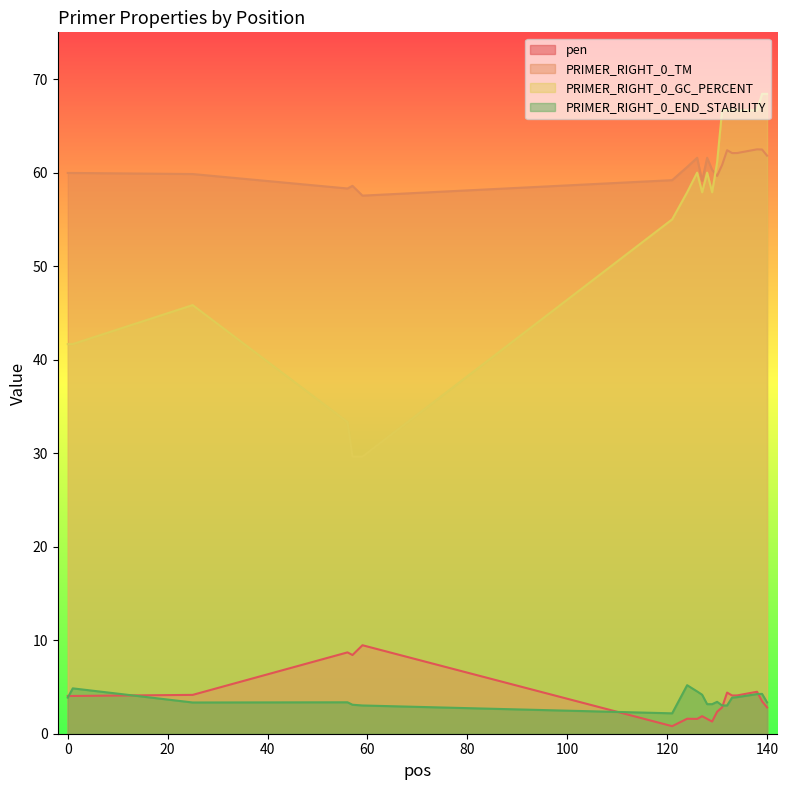

What is the difference between the second highest and minimum values in the PRIMER_RIGHT_0_END_STABILITY series?

2.7